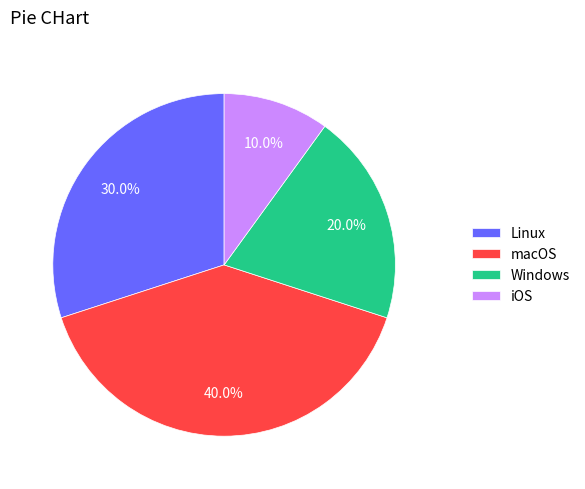

Is it true that iOS is 1% of the pie?

False